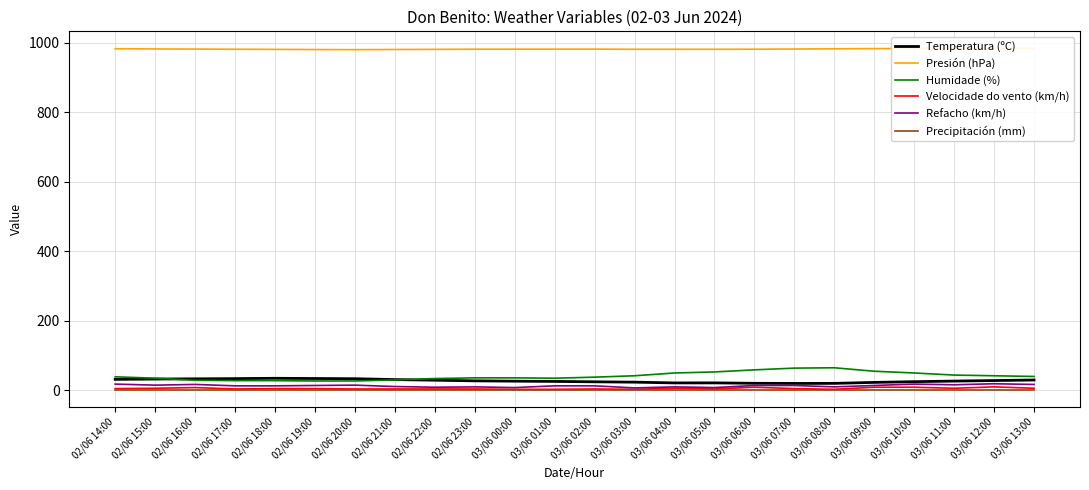

Is the value of Temperatura (ºC) at 03/06 02:00 greater than the value of Humidade (%) at 03/06 04:00?

No